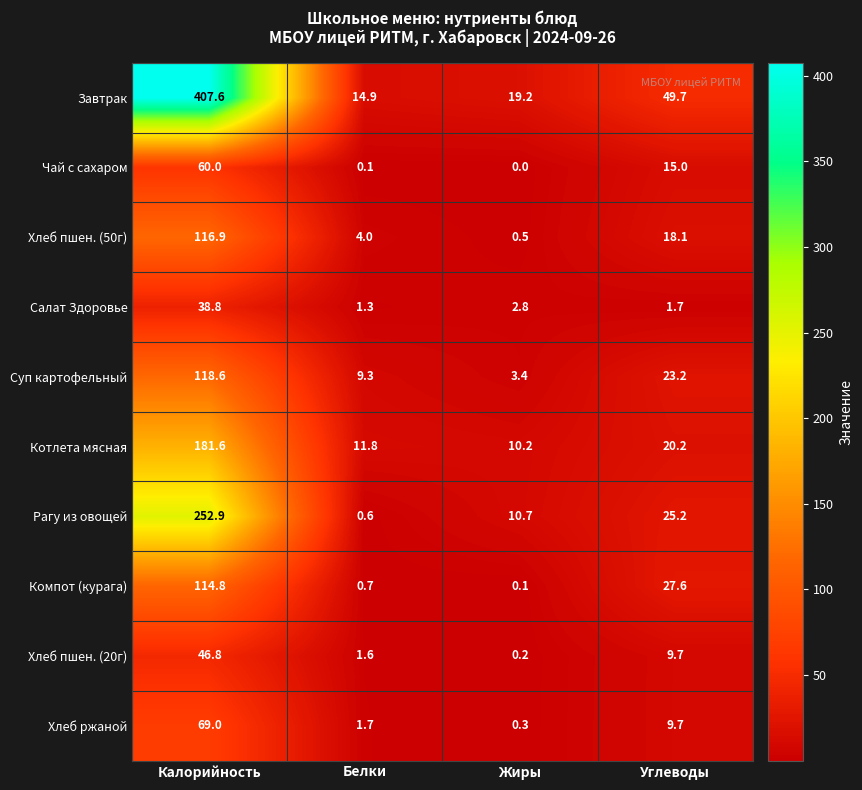

The value of Салат Здоровье at Жиры is 2.8. True or false?

True